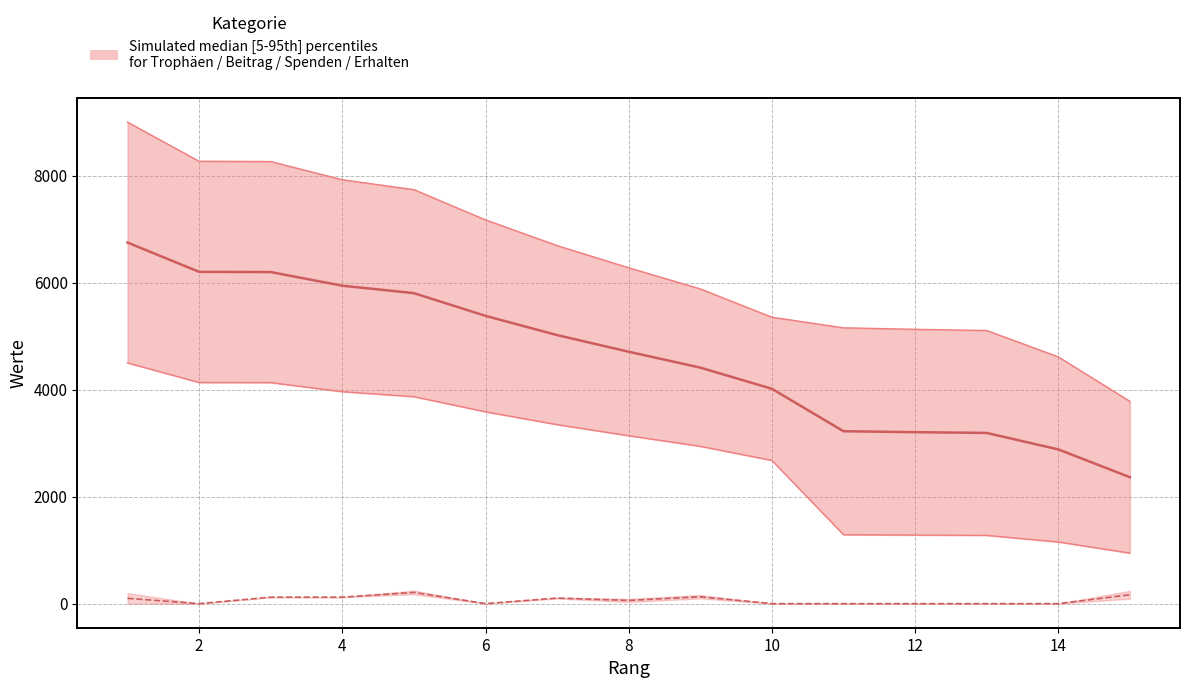

Which category has the lowest value across all series?

2